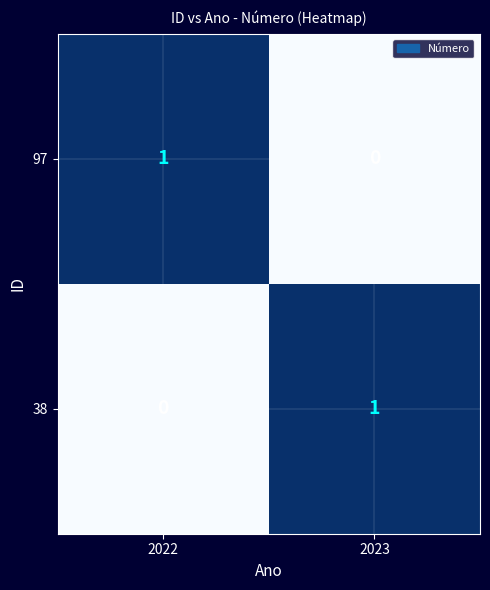

Reading left to right, transcribe all the data shown in this chart.

97: 1	0
38: 0	1